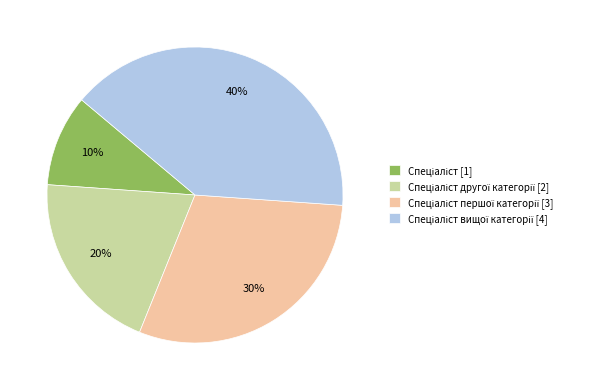

Does any single category account for the majority?

No